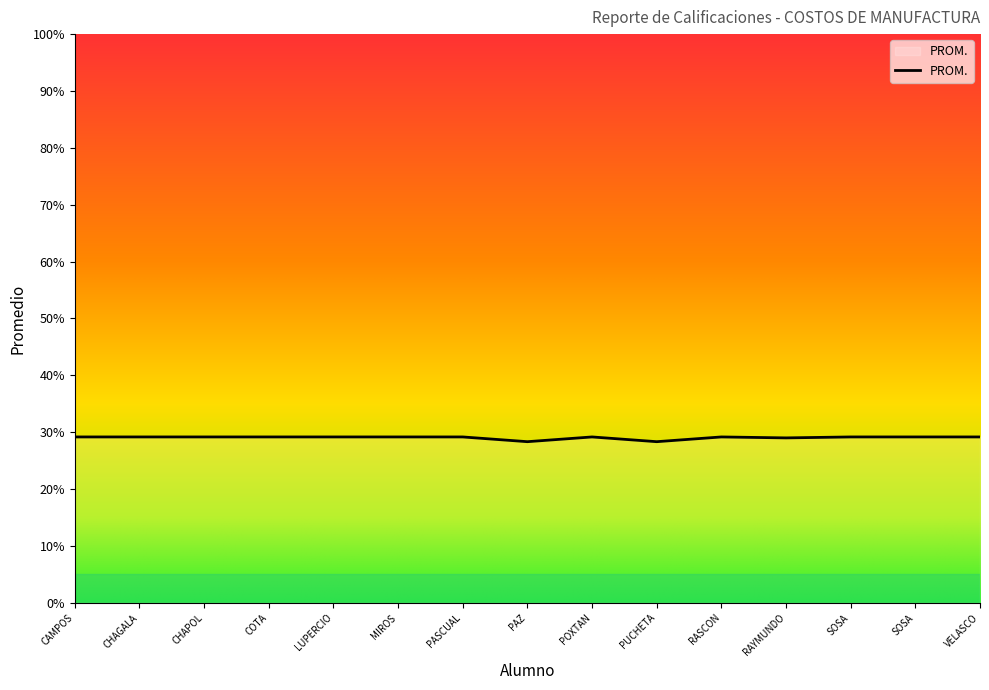

What is the smallest value displayed?

28.3